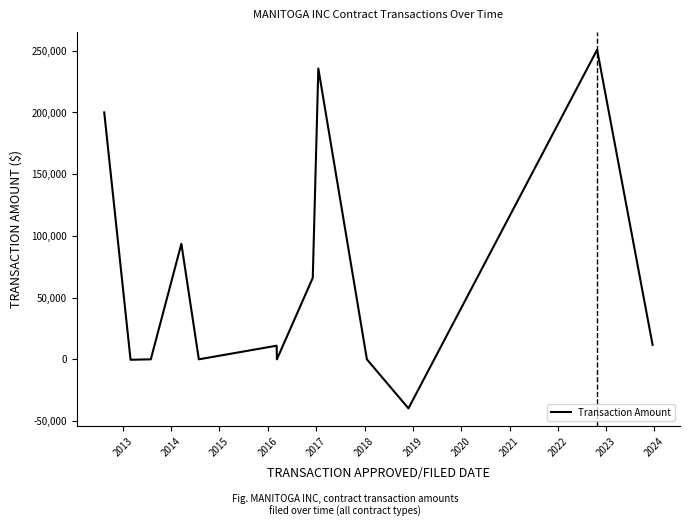

What is the greatest value displayed?

250767.5